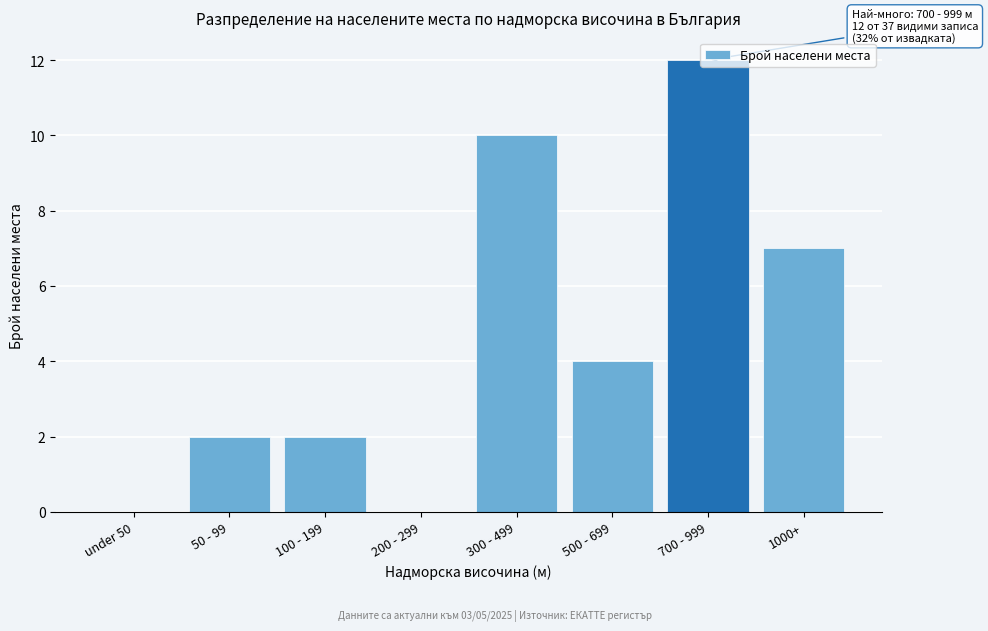

True or false: the data shows 10 at 300 - 499.

True